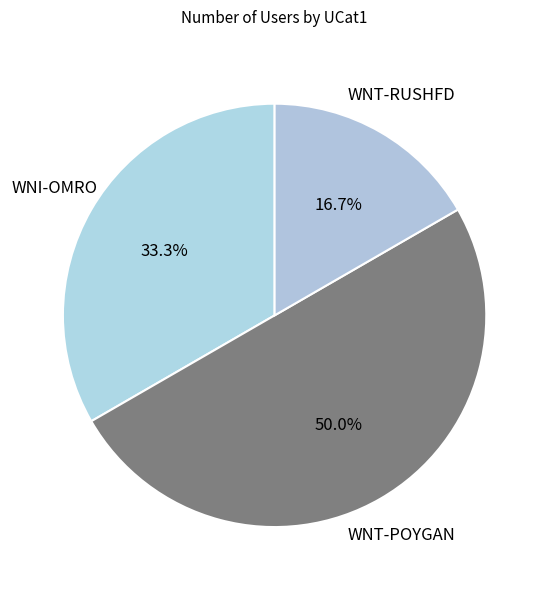

True or false: WNI-OMRO accounts for 22% of the total.

False